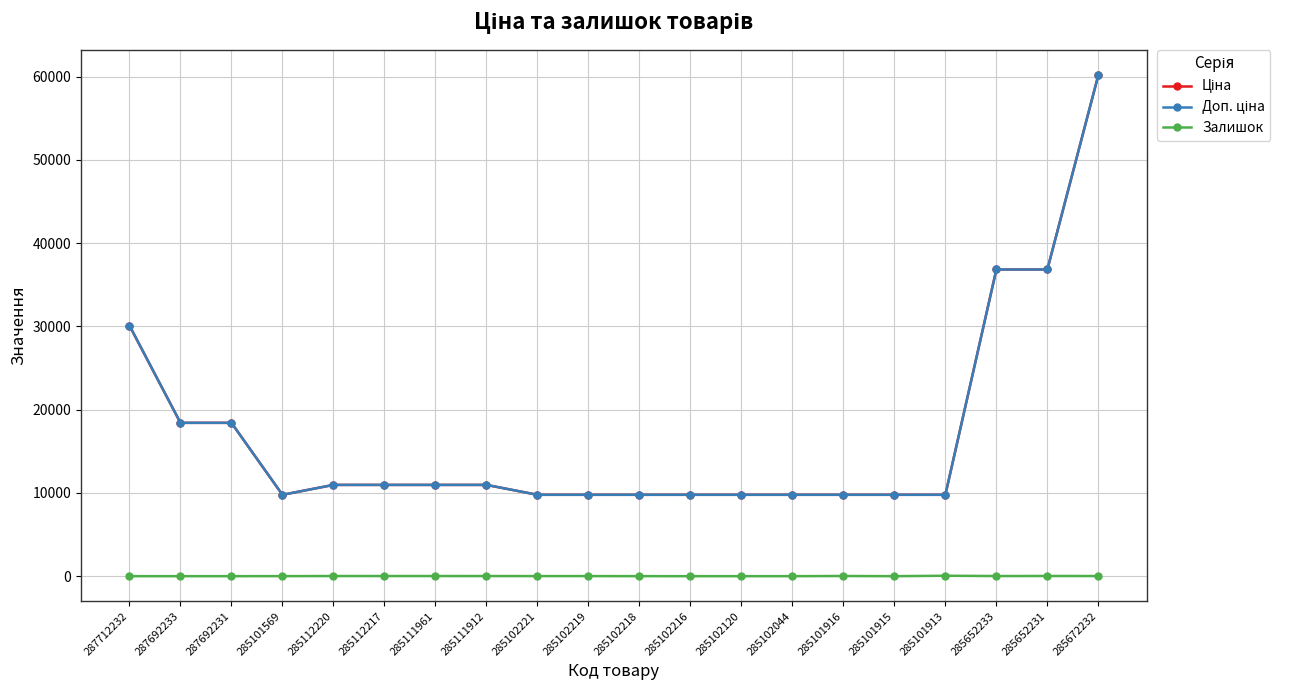

Which category has the highest value in the Залишок series?

285101913